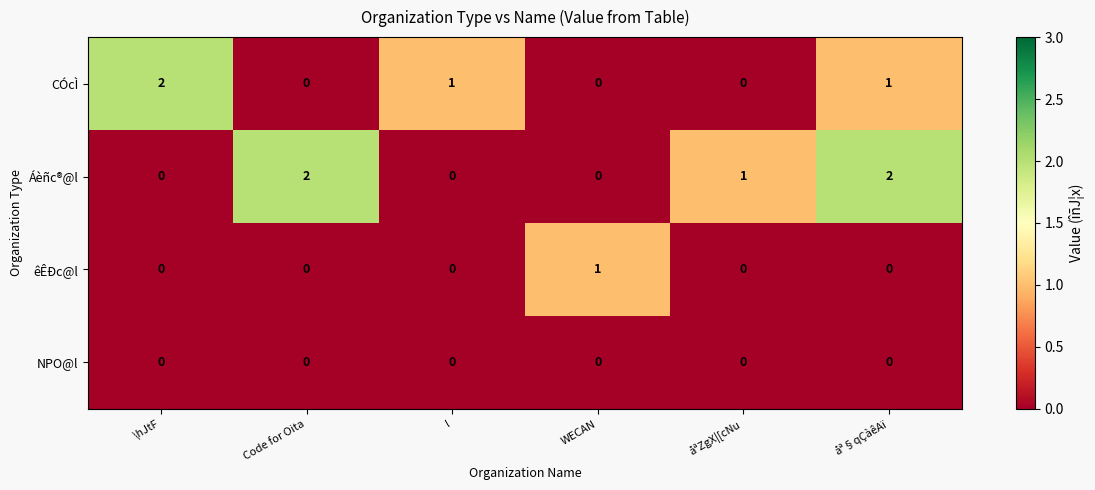

True or false: NPO@l has a value of 0 at åªZgX|[cNu.

True